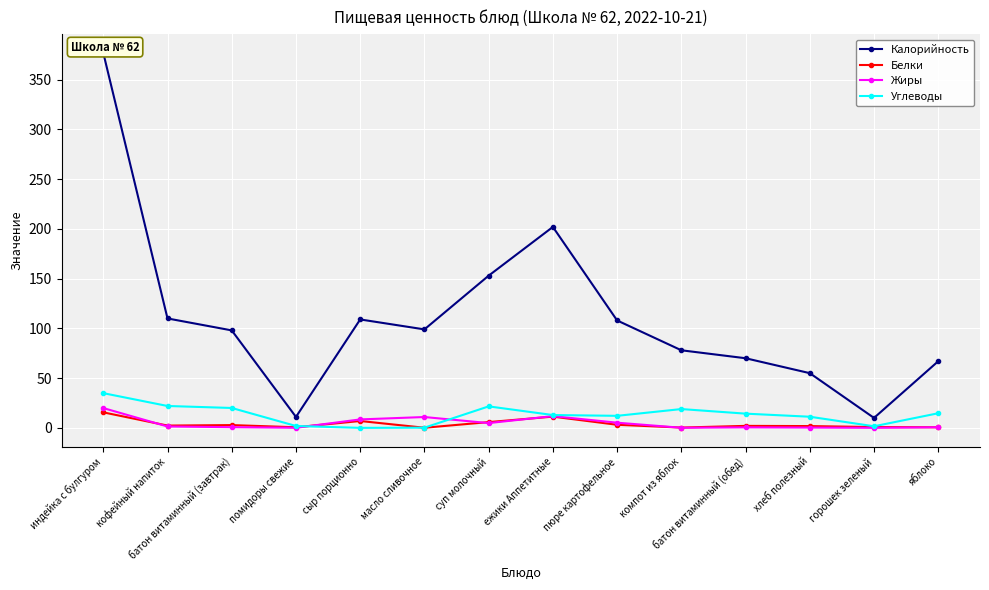

Which category has the lowest value across all series?

сыр порционно